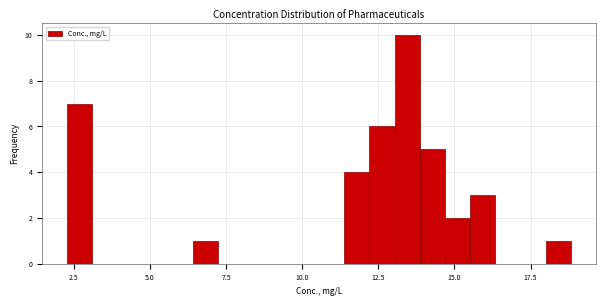

Read against the x-axis, roughly where is the centre of the tallest bar?

13.5